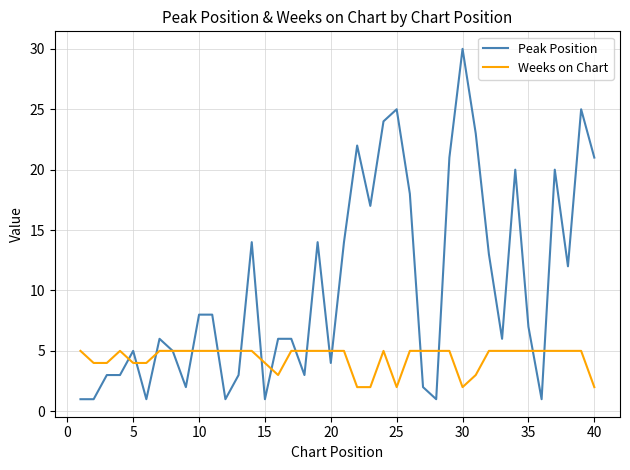

Is this an area chart (filled region under the line)?

No